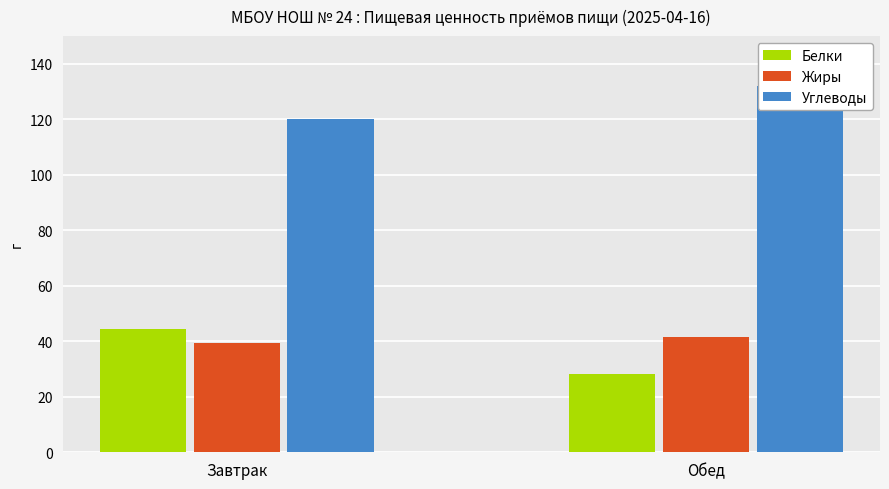

Rank the series by their maximum value, from highest to lowest.

Углеводы, Белки, Жиры